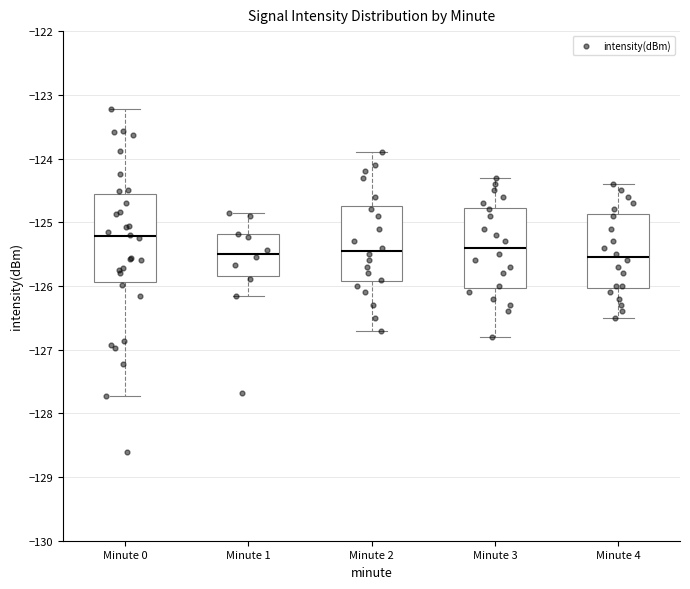

Reading left to right, transcribe this box plot: for each box, give where its median line is, the range the box spans, and where its two whiskers end, as read against the y-axis. The values are not printed on the chart, so give them approximately, as read against the axis.

Minute 0: median -125.2, box -125.9 to -124.6, whiskers -127.7 to -123.2
Minute 1: median -125.5, box -125.8 to -125.2, whiskers -126.2 to -124.9
Minute 2: median -125.4, box -125.9 to -124.7, whiskers -126.7 to -123.9
Minute 3: median -125.4, box -126.0 to -124.8, whiskers -126.8 to -124.3
Minute 4: median -125.5, box -126.0 to -124.9, whiskers -126.5 to -124.4